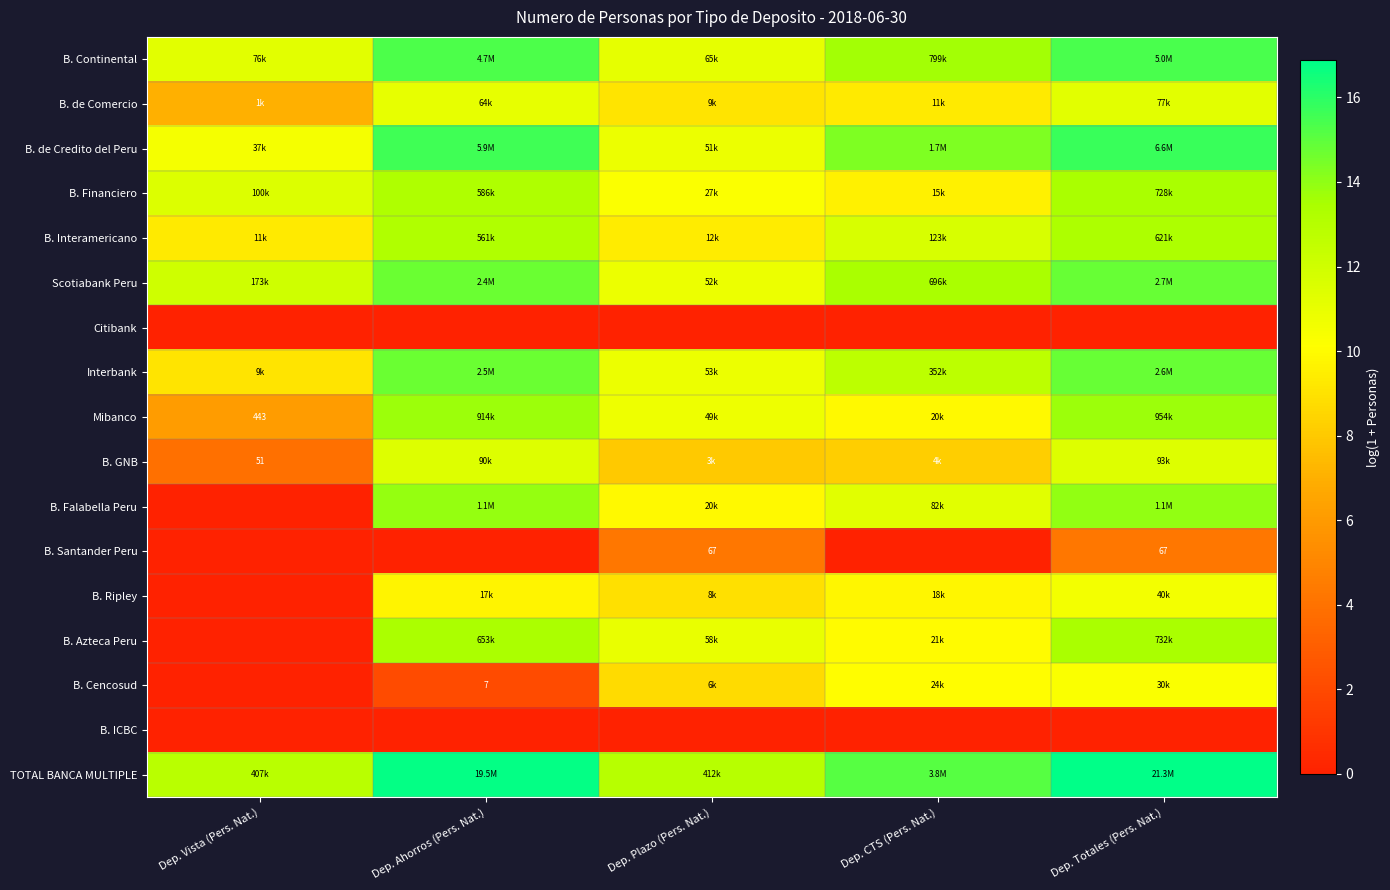

At which label does B. Financiero first exceed 11?

Dep. Vista (Pers. Nat.)